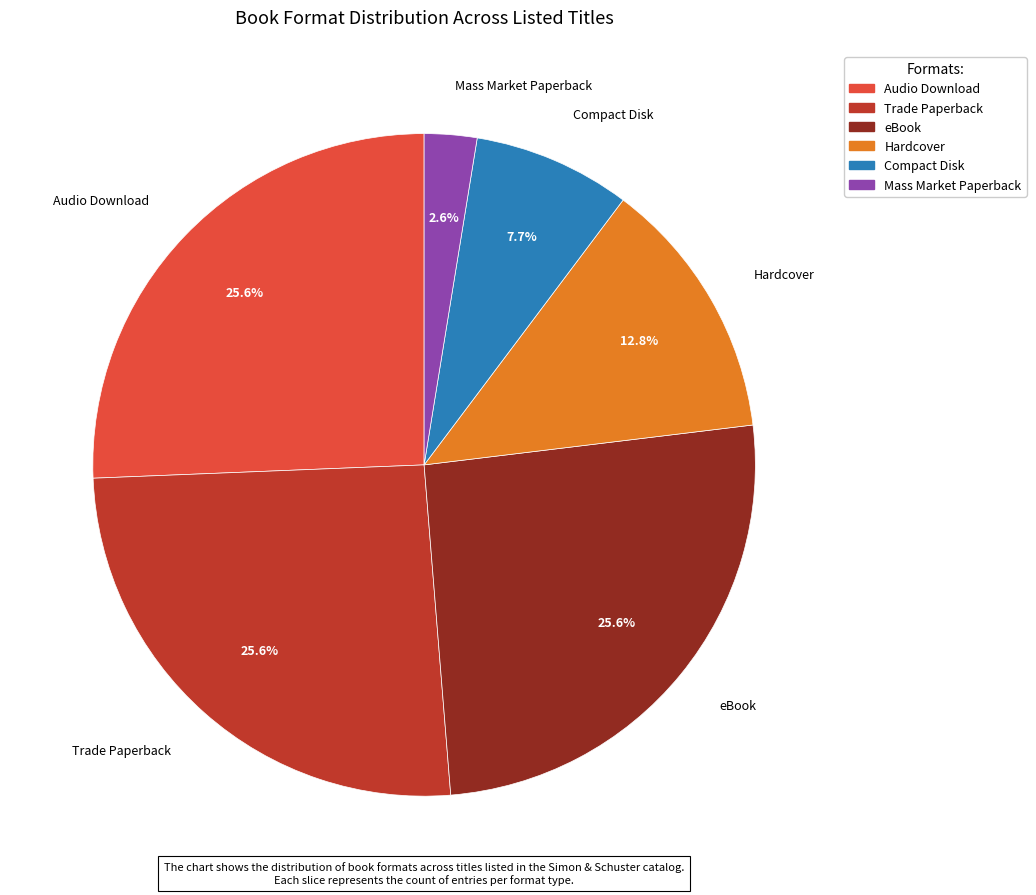

To the nearest percent, what is the difference between the Compact Disk and Trade Paperback slice percentages?

18%